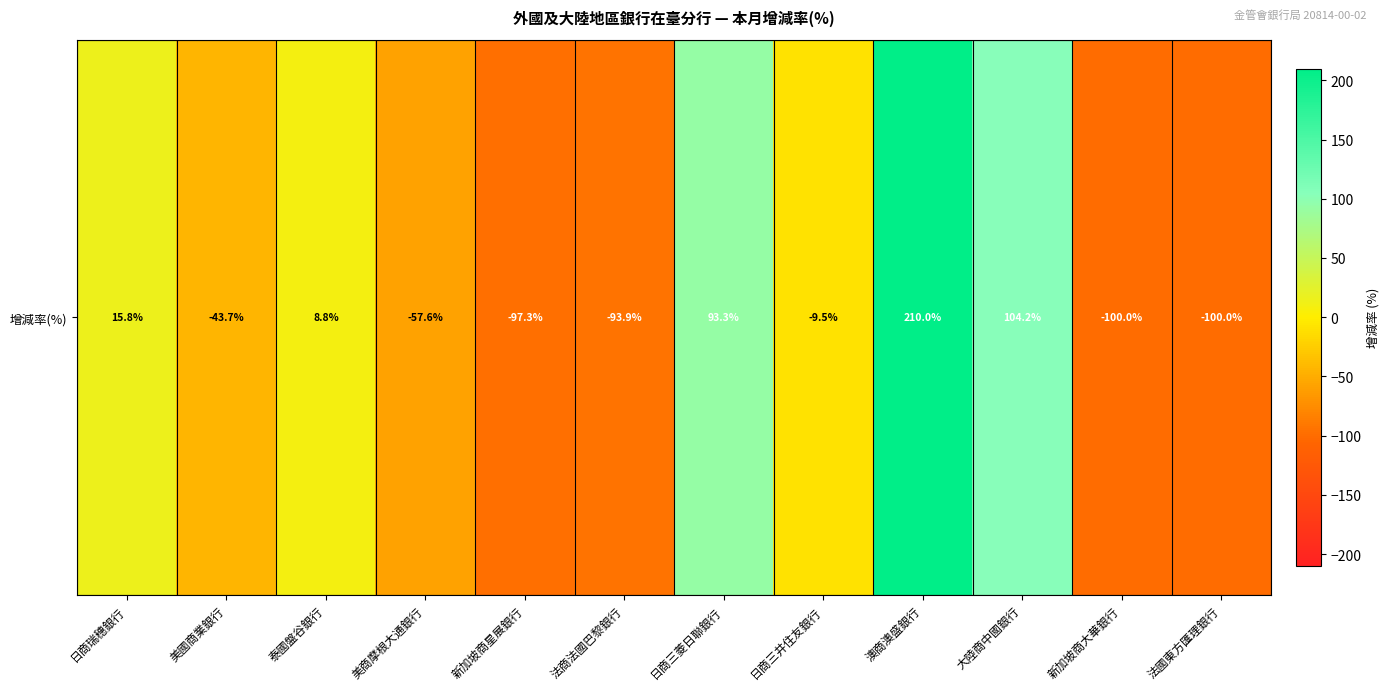

What is the sum of all values?

-70.1